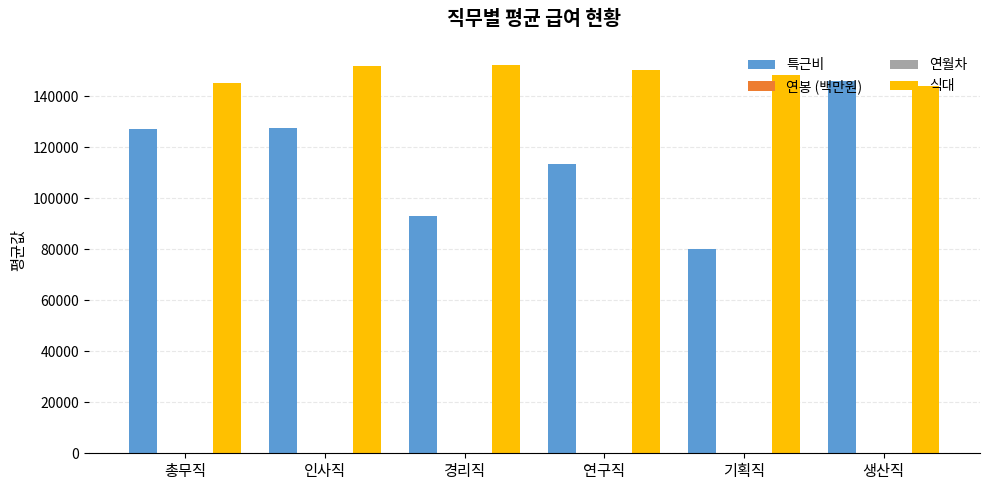

What is the sum of the 식대 values at 생산직 and 인사직?

295666.0